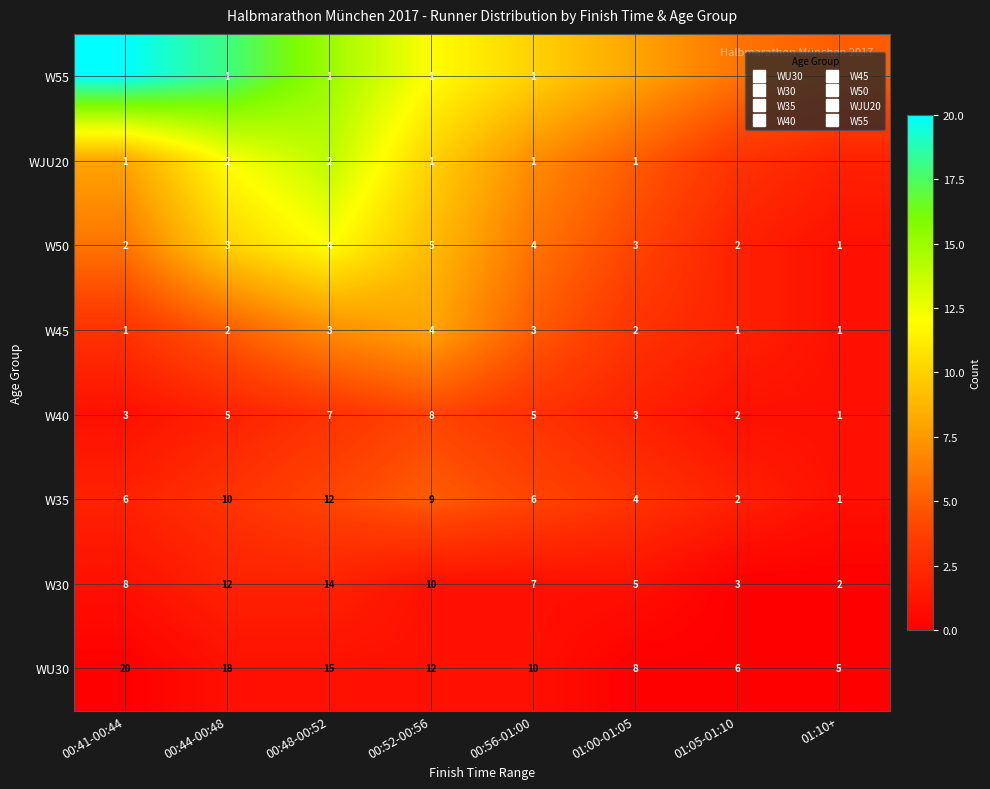

What is the spread (max minus min) of values at 00:56-01:00?

9